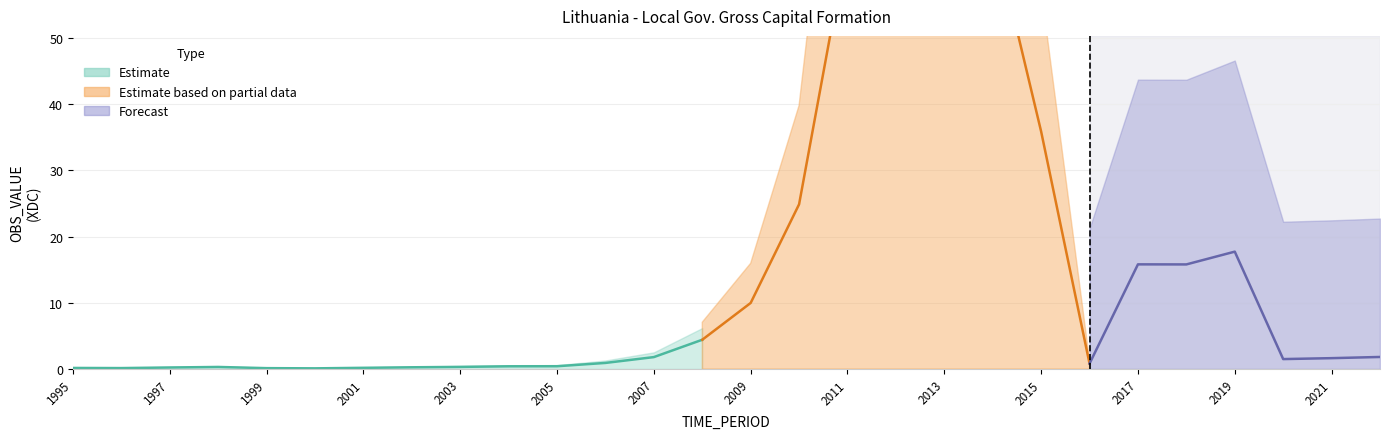

True or false: the data shows 0.2 at 2001.

True